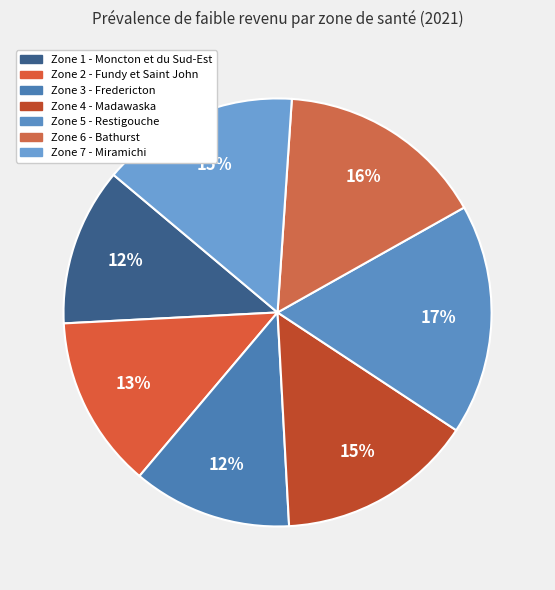

What is the largest slice in the pie chart?

Zone 5 - Restigouche